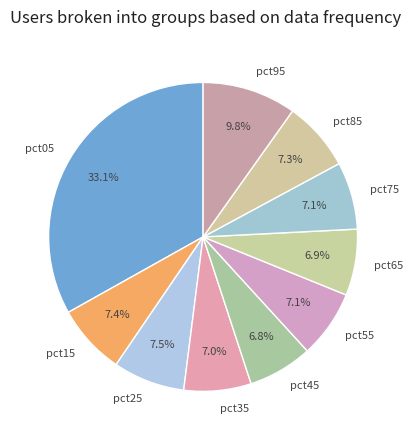

To the nearest percent, what is the average slice percentage?

10%